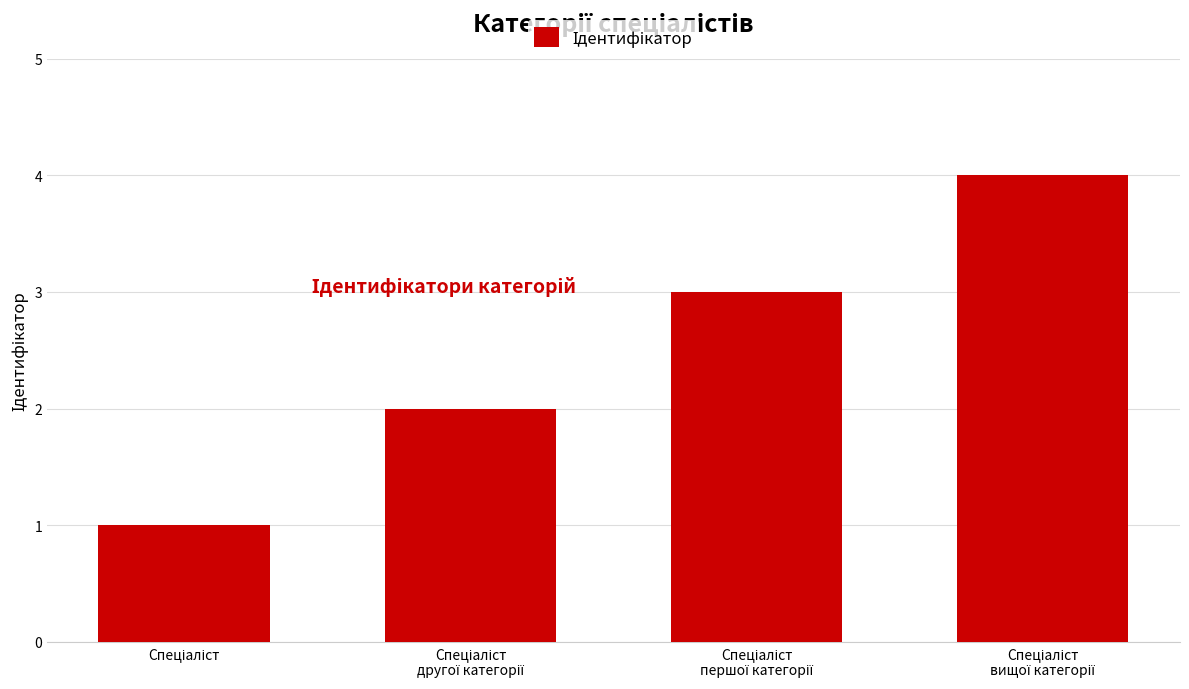

Are the bars grouped side by side (vs. stacked)?

No